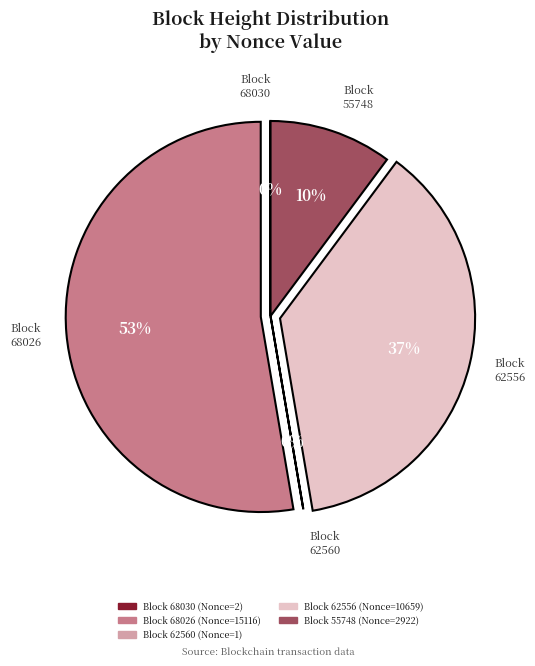

Is there any slice that represents more than half of the pie?

Yes